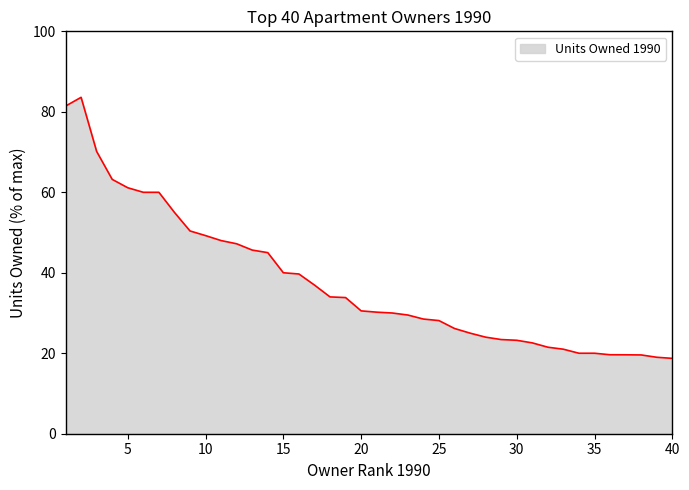

What is the maximum value shown in the chart?

83.6